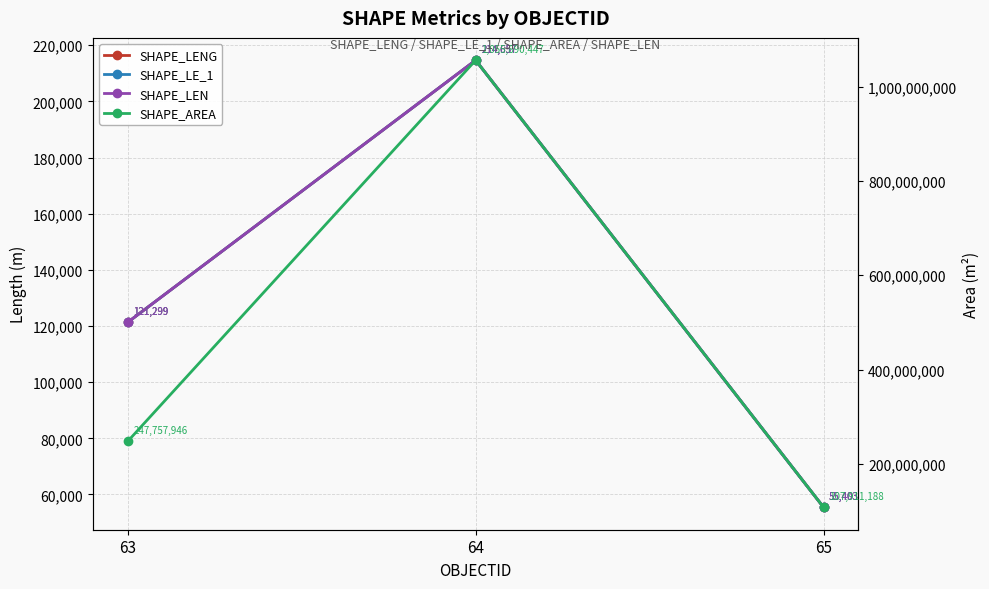

What is the value of the SHAPE_AREA point at the 2nd from the left?

1055890446.5